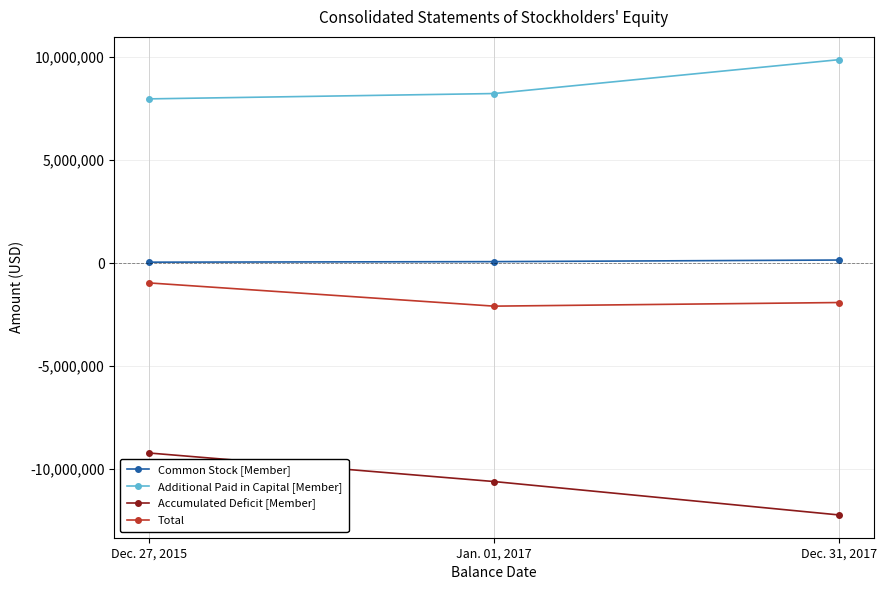

How many values in the Accumulated Deficit [Member] series are below -10609240?

1